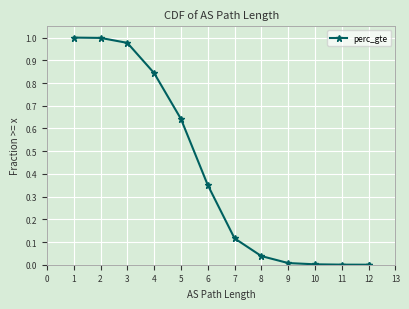

What is the approximate value at 2?

1.0